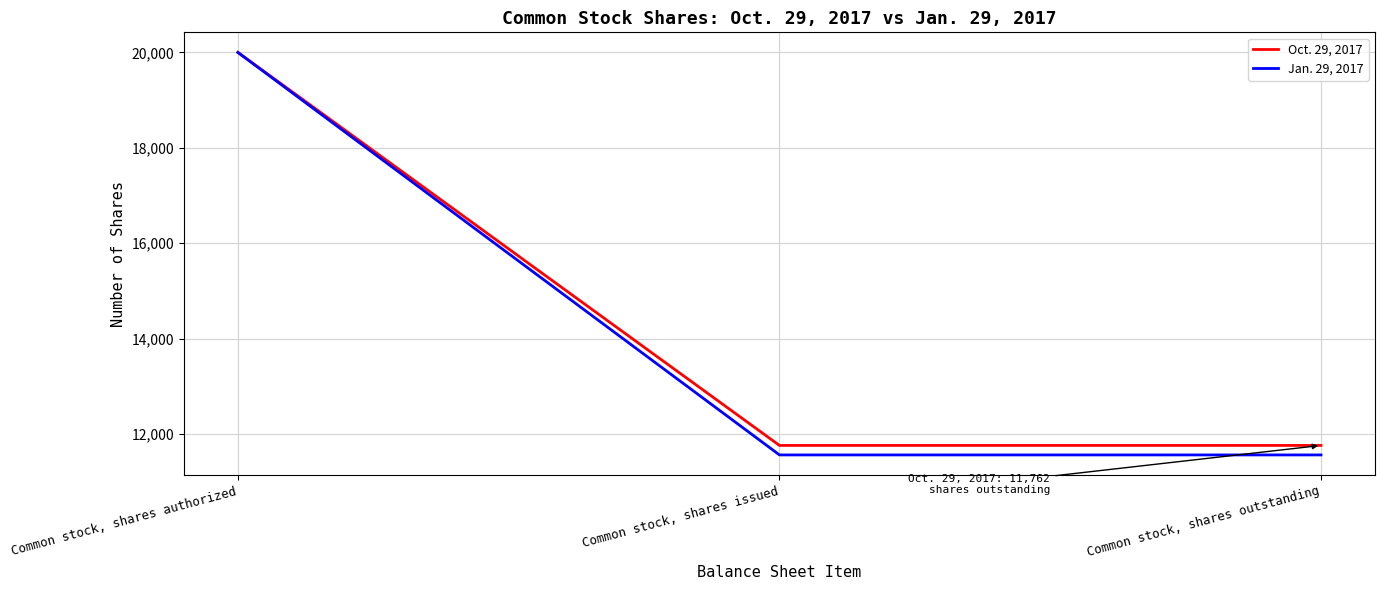

Reading left to right, extract all data points from this chart.

Oct. 29, 2017: Common stock, shares authorized=20000	Common stock, shares issued=11762	Common stock, shares outstanding=11762
Jan. 29, 2017: Common stock, shares authorized=20000	Common stock, shares issued=11563	Common stock, shares outstanding=11563